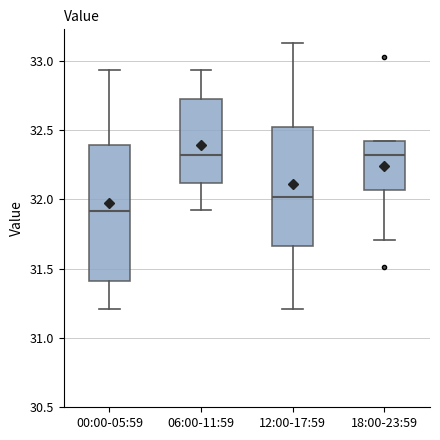

Reading left to right, read every box against the y-axis: the position of its median line, the range the box covers, and the ends of its whiskers. The values are not printed on the chart, so give them approximately, as read against the axis.

00:00-05:59: median 31.90, box 31.40 to 32.40, whiskers 31.20 to 32.95
06:00-11:59: median 32.30, box 32.10 to 32.70, whiskers 31.90 to 32.95
12:00-17:59: median 32.00, box 31.65 to 32.50, whiskers 31.20 to 33.15
18:00-23:59: median 32.30, box 32.05 to 32.40, whiskers 31.70 to 32.40